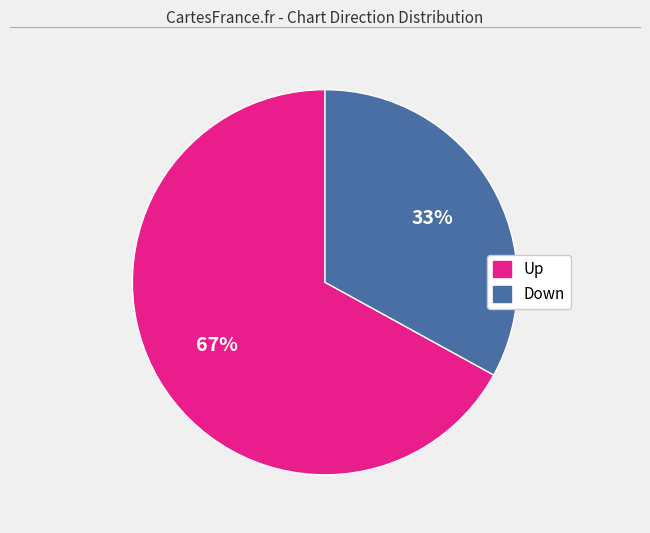

To the nearest percent, what is the average slice percentage?

50%